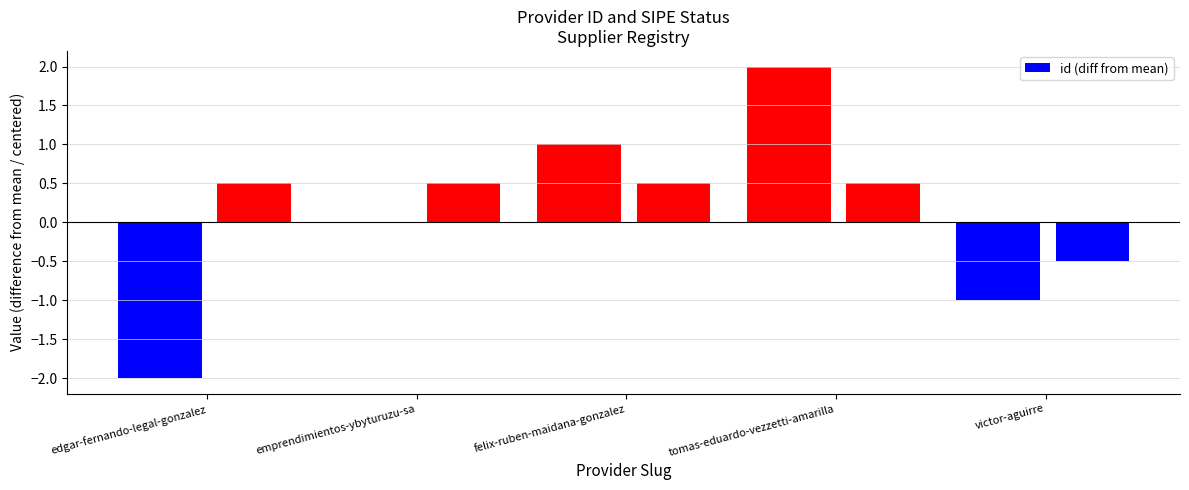

List the labels in order of value, largest first.

tomas-eduardo-vezzetti-amarilla, felix-ruben-maidana-gonzalez, emprendimientos-ybyturuzu-sa, victor-aguirre, edgar-fernando-legal-gonzalez